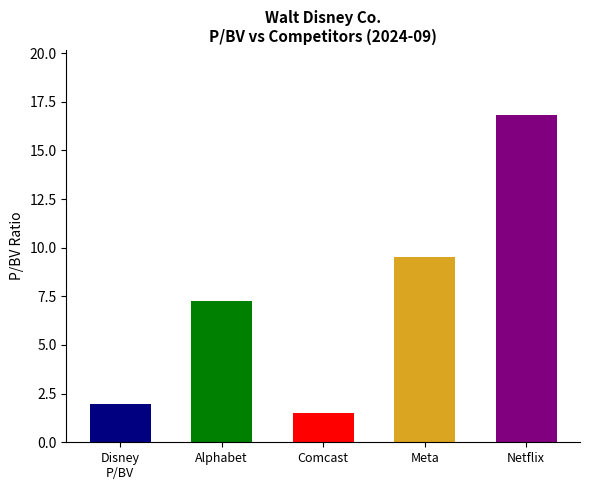

What is the difference between the second highest and minimum values?

8.0